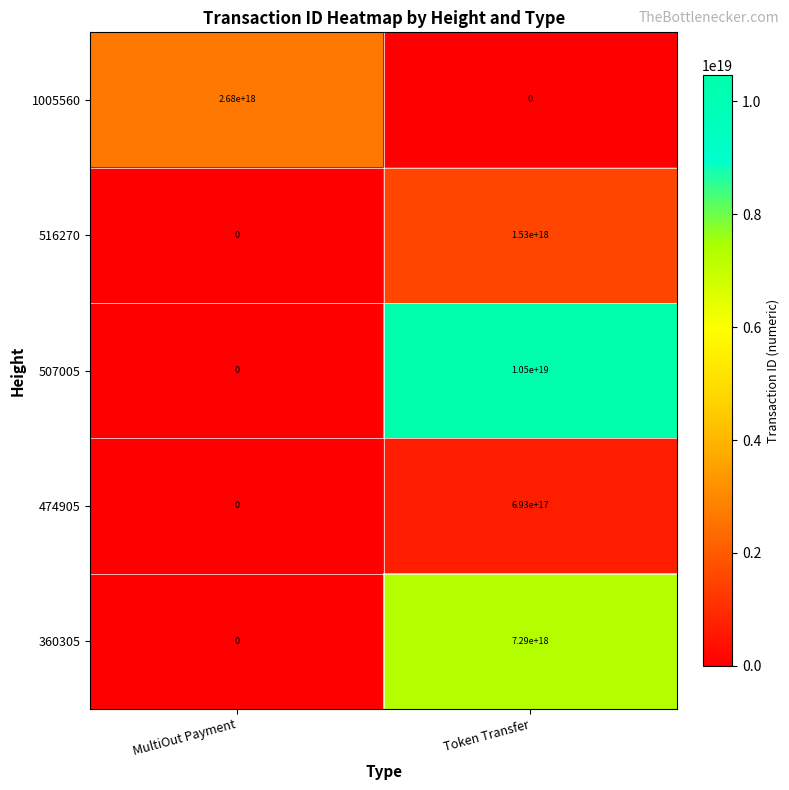

True or false: 507005 has a value of 2124207429020603136 at Token Transfer.

False